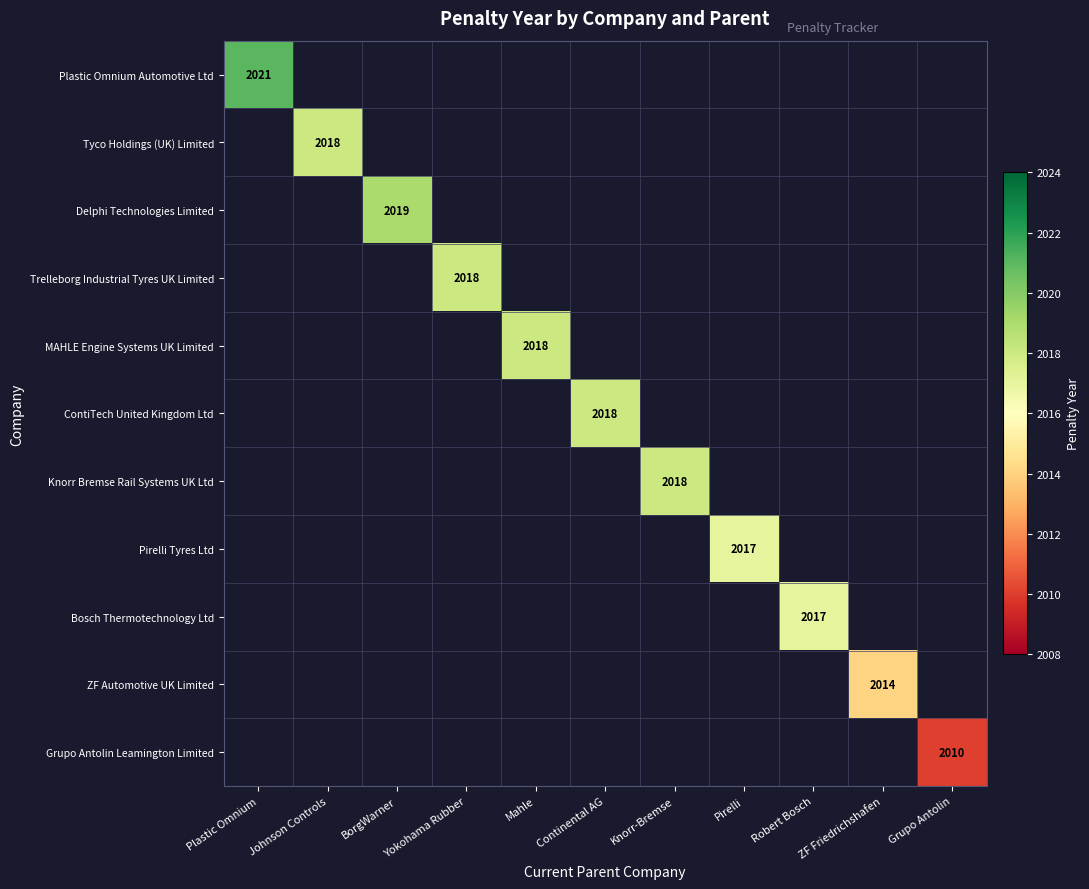

At how many categories does at least one series exceed 2011?

10